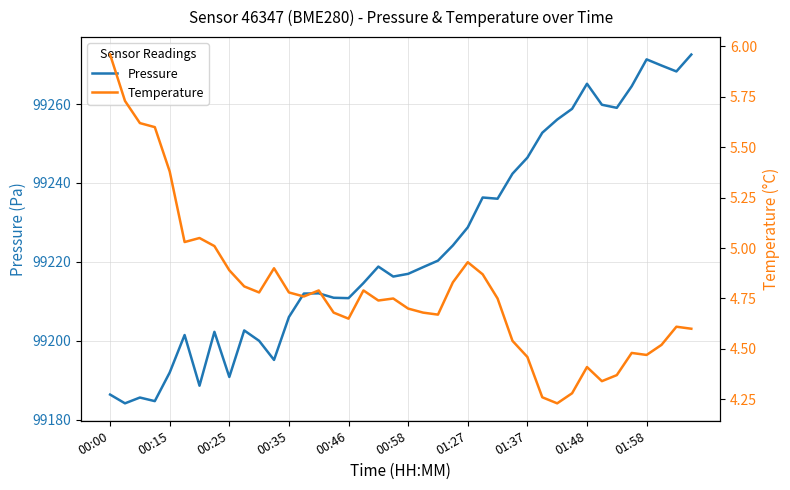

What is the maximum value for Pressure?

99272.5